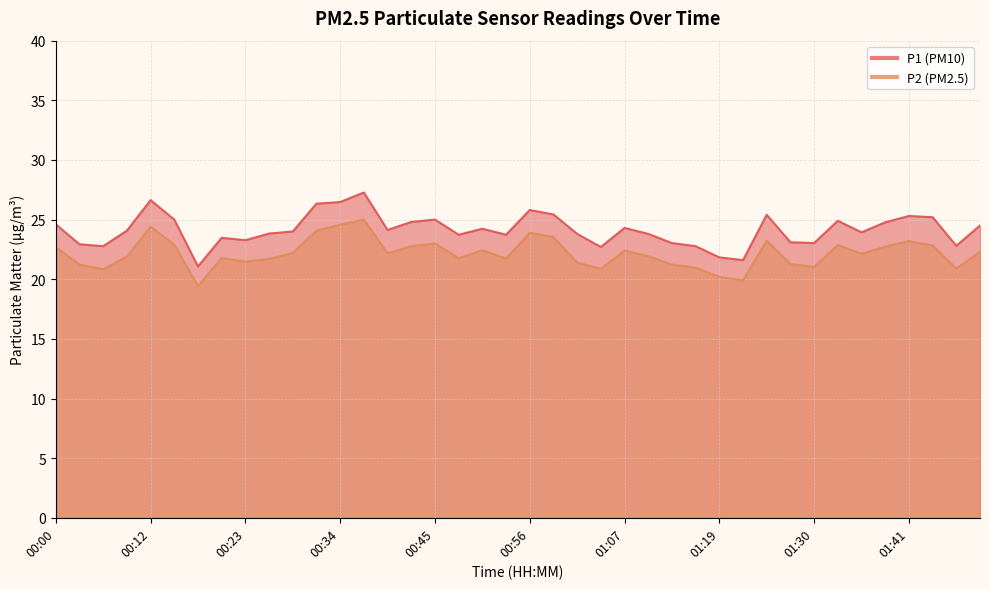

What is the label of the 24th point from the left?

01:05